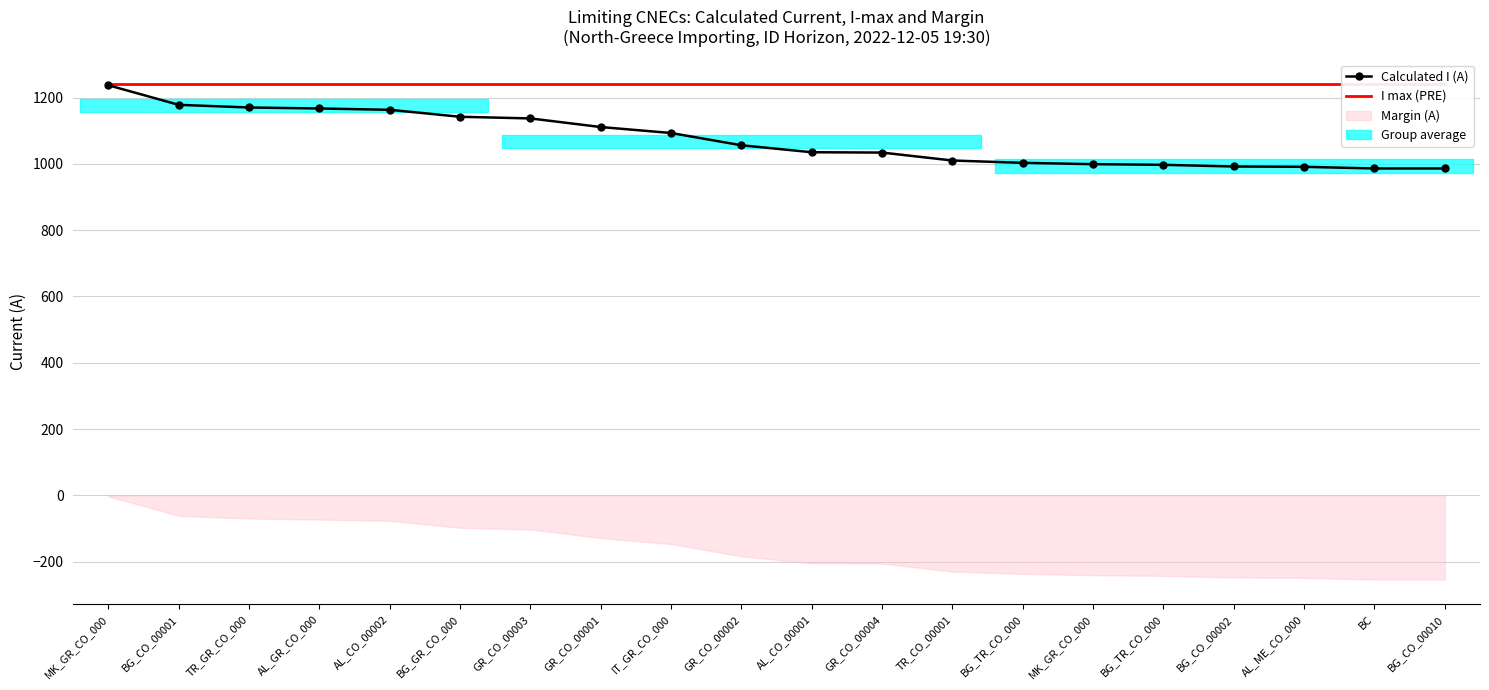

True or false: I max (PRE) has a value of 1984 at TR_GR_CO_000.

False